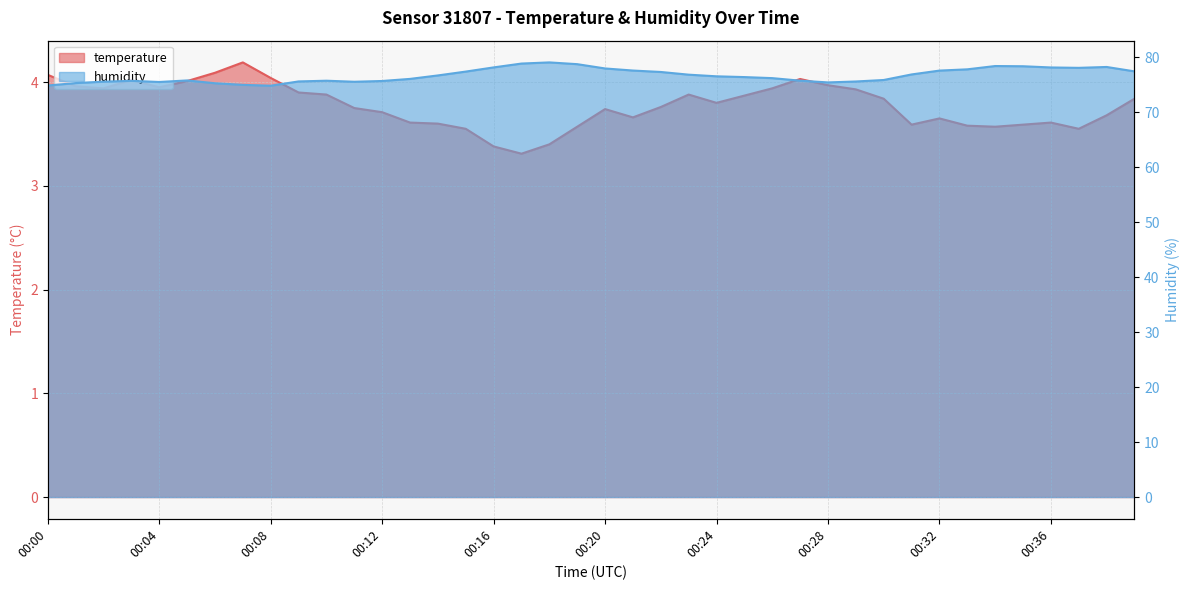

What is the difference between the temperature values at 00:22 and 00:23?

0.1